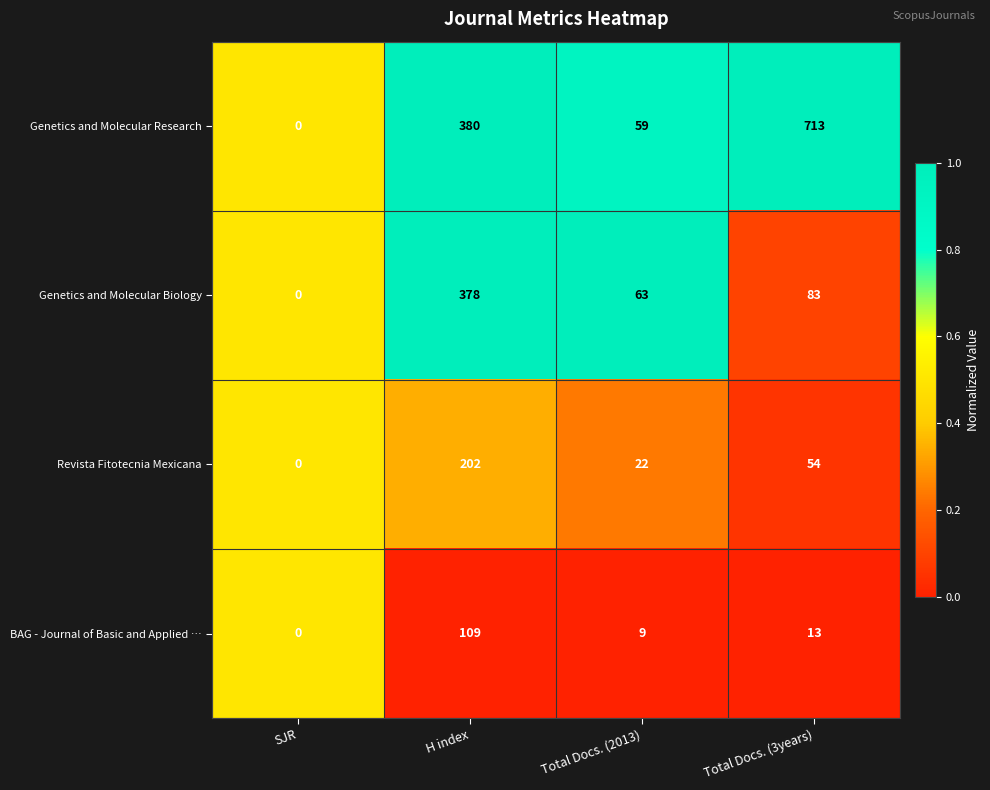

How many data points does each series have?

4